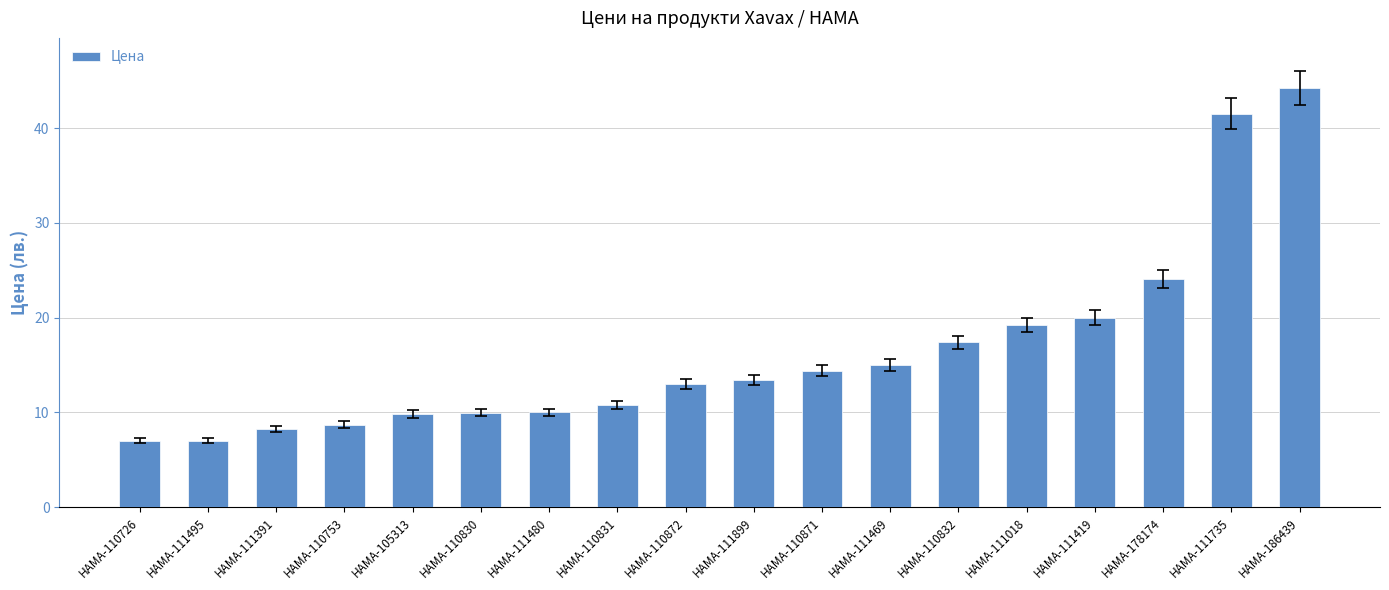

What is the difference between the maximum and minimum values?

37.2